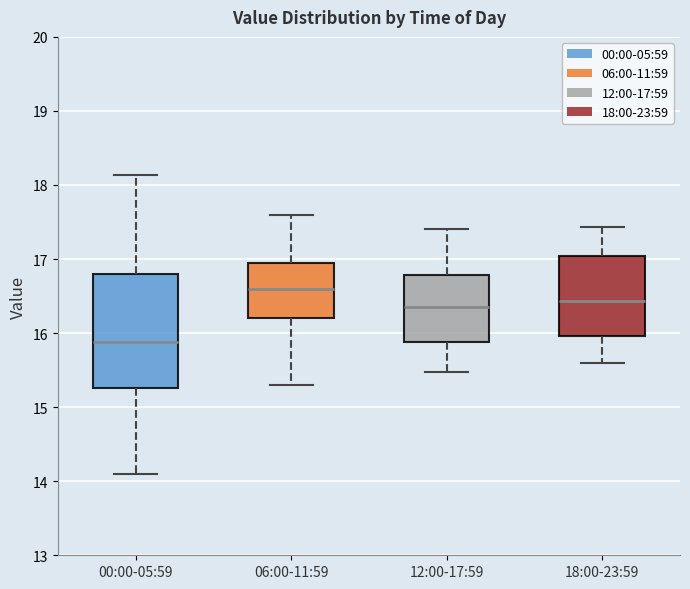

Which box's median line is the lowest?

00:00-05:59